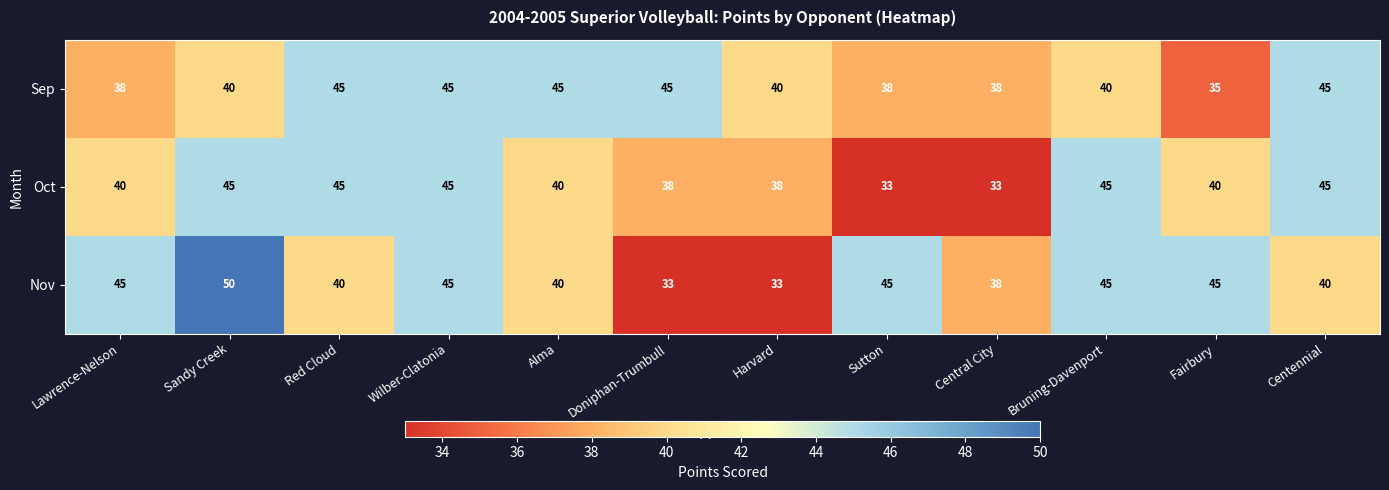

How many Sep values are between 38 and 45?

11